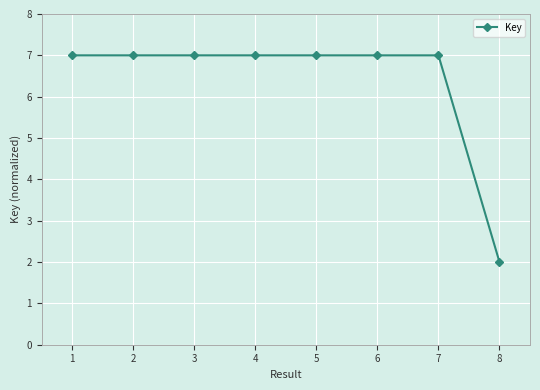

What is the value of the 6th point from the left?

7.0